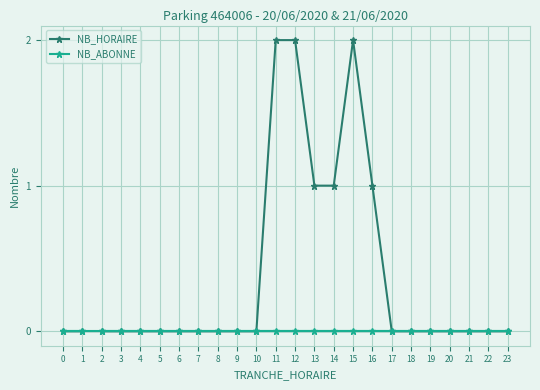

Reading left to right, what are all the values shown in this chart?

NB_HORAIRE: 0=0	1=0	2=0	3=0	4=0	5=0	6=0	7=0	8=0	9=0	10=0	11=2	12=2	13=1	14=1	15=2	16=1	17=0	18=0	19=0	20=0	21=0	22=0	23=0
NB_ABONNE: 0=0	1=0	2=0	3=0	4=0	5=0	6=0	7=0	8=0	9=0	10=0	11=0	12=0	13=0	14=0	15=0	16=0	17=0	18=0	19=0	20=0	21=0	22=0	23=0